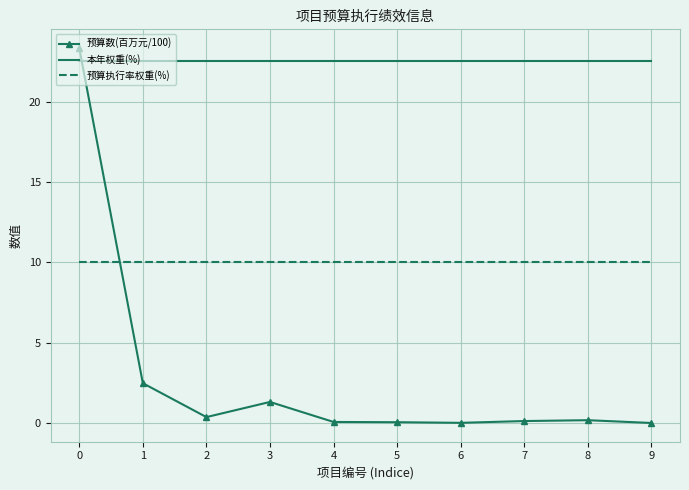

List the series in order of their overall mean, highest first.

本年权重(%), 预算执行率权重(%), 预算数(百万元/100)